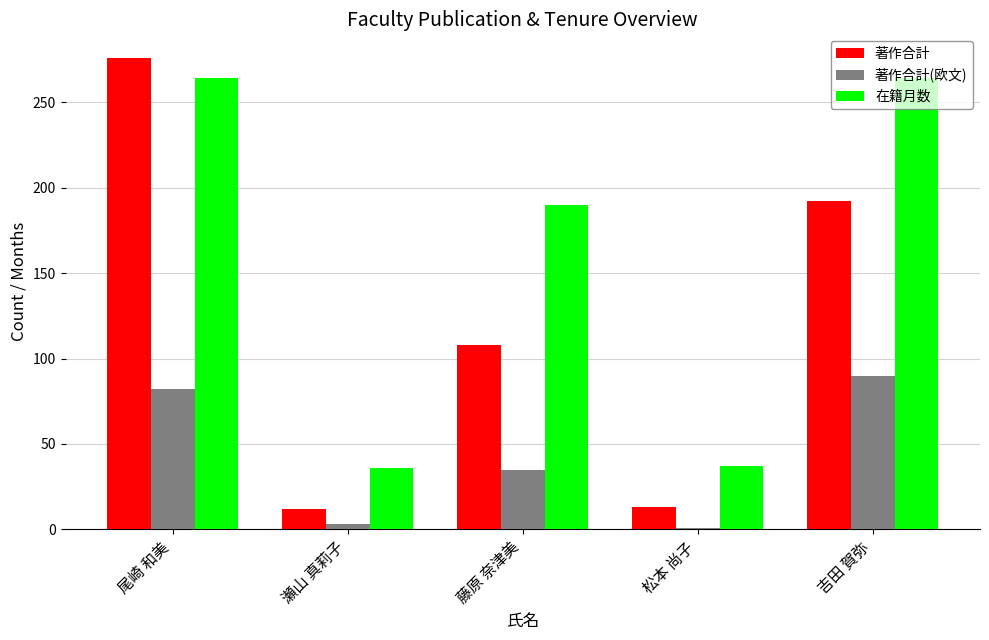

Between 尾崎 和美 and 吉田 賀弥, which series saw the biggest shift?

著作合計